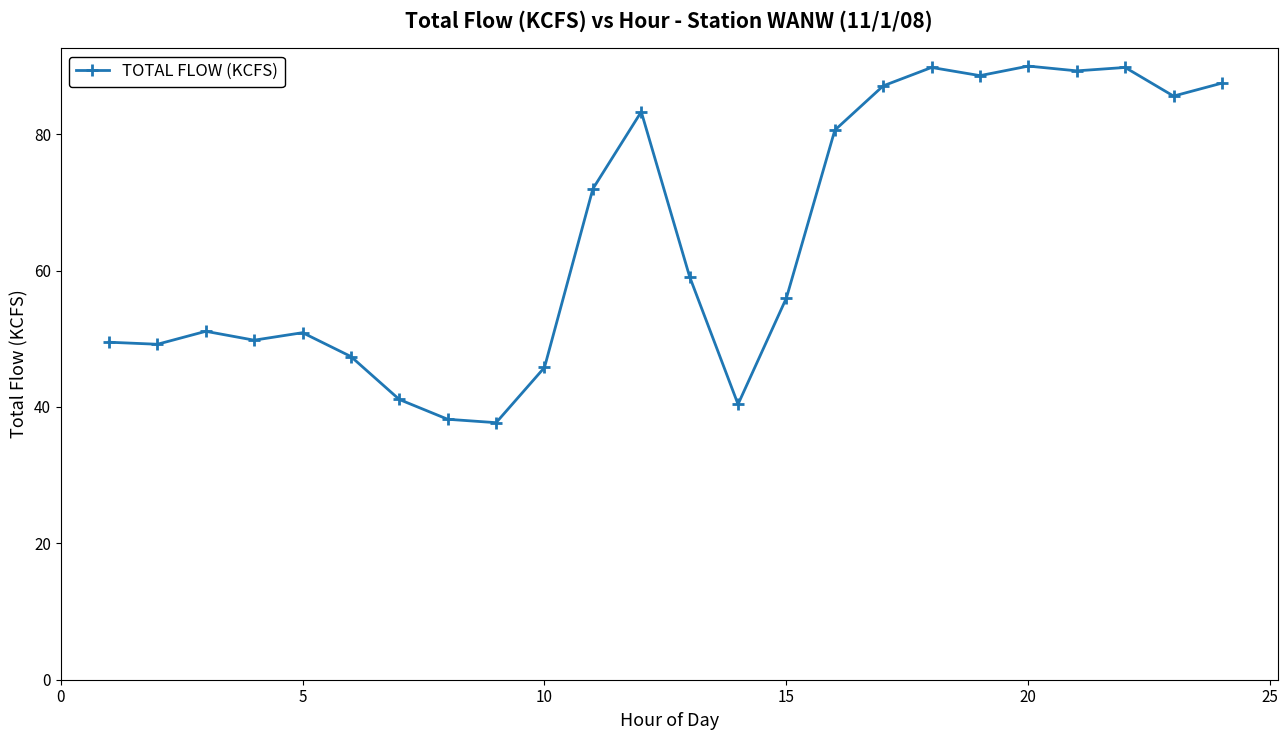

What is the difference between the maximum and minimum values?

52.3